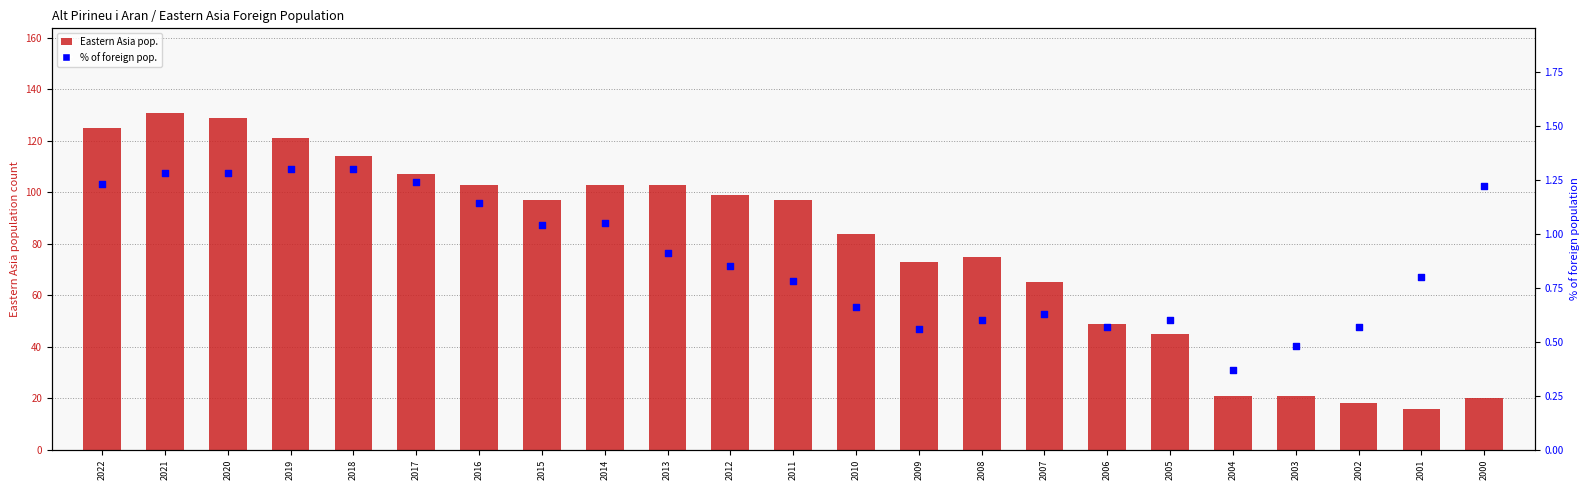

At how many categories does at least one series exceed 28?

18